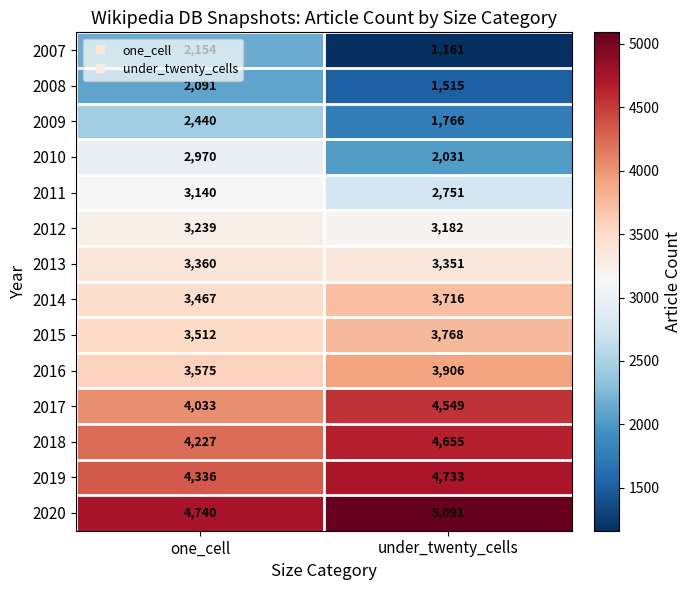

What is the total value across all series at under_twenty_cells?

46175